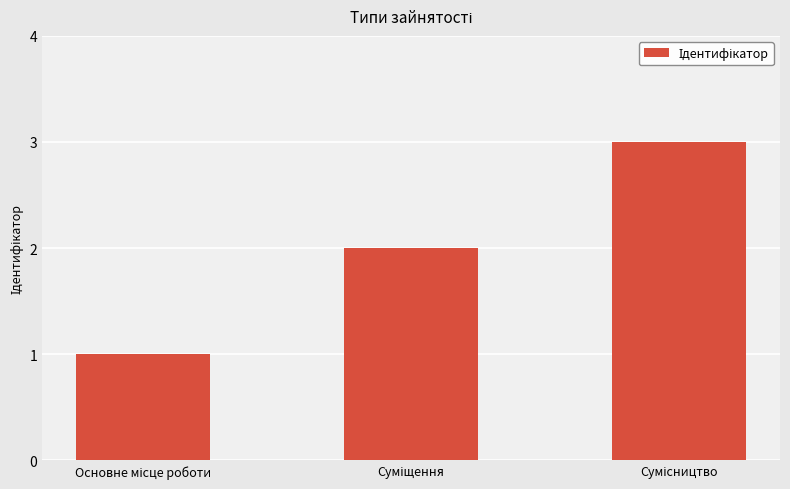

What is the sum of all values?

6